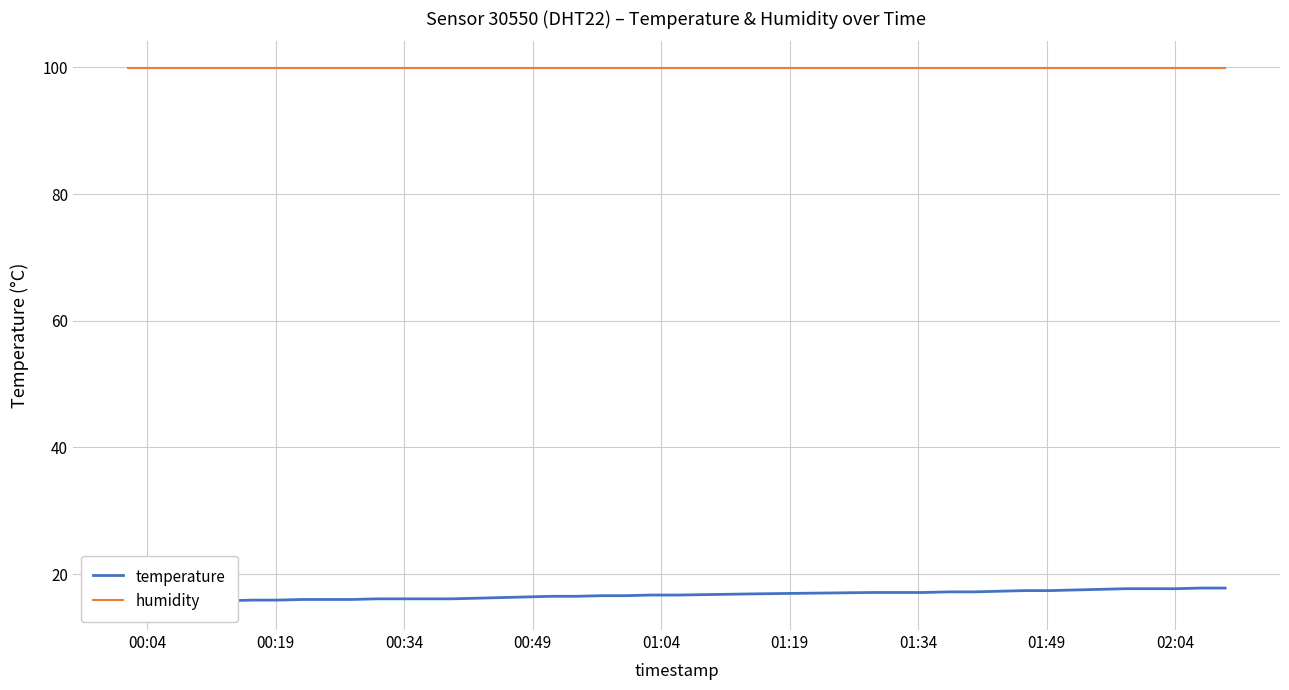

True or false: humidity and temperature cross at least once.

False